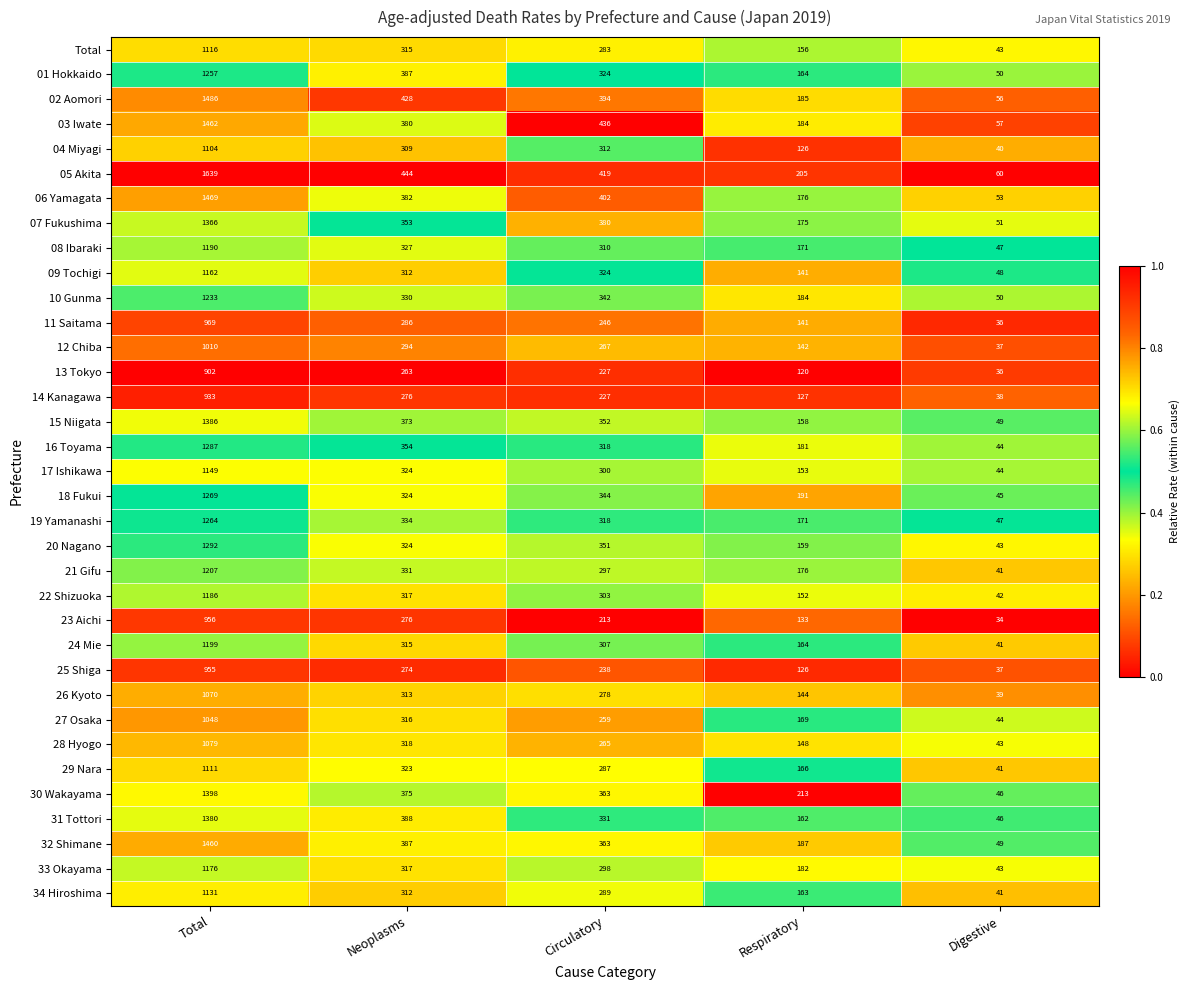

Which series has the largest total across all categories?

05 Akita